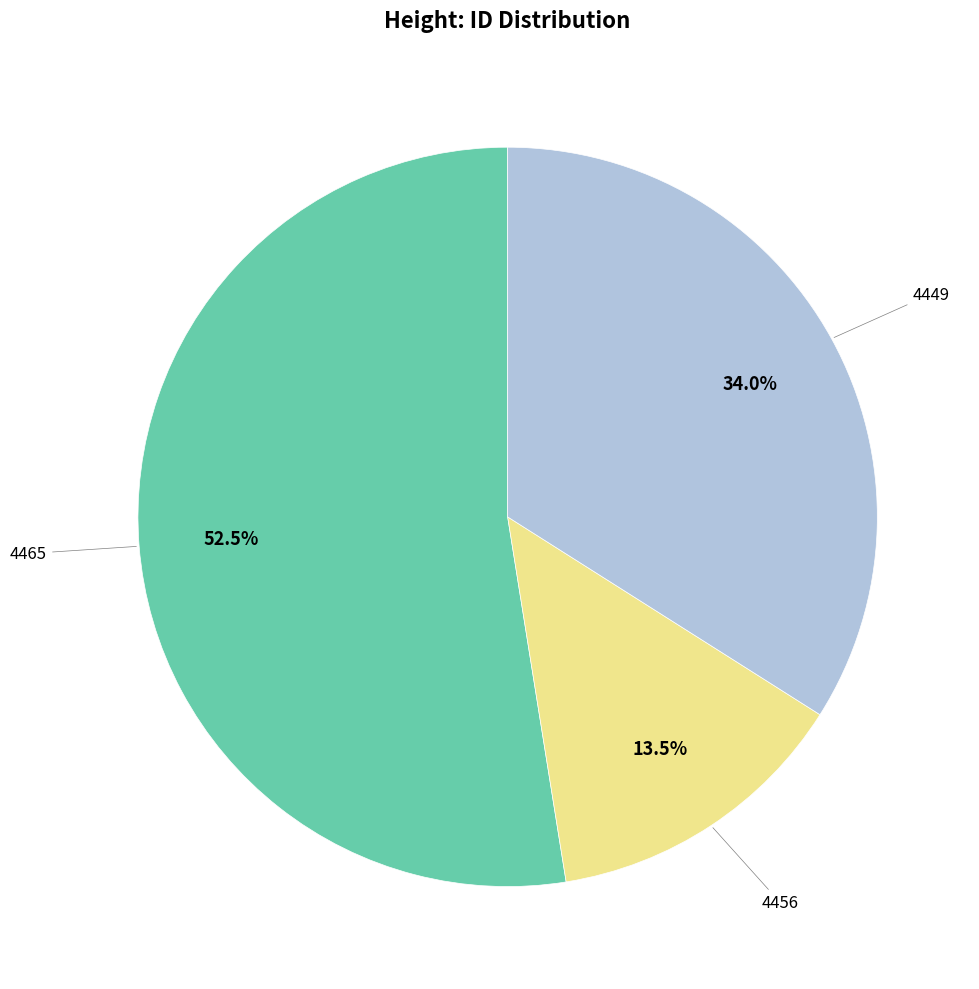

What is the smallest slice in the pie chart?

4456